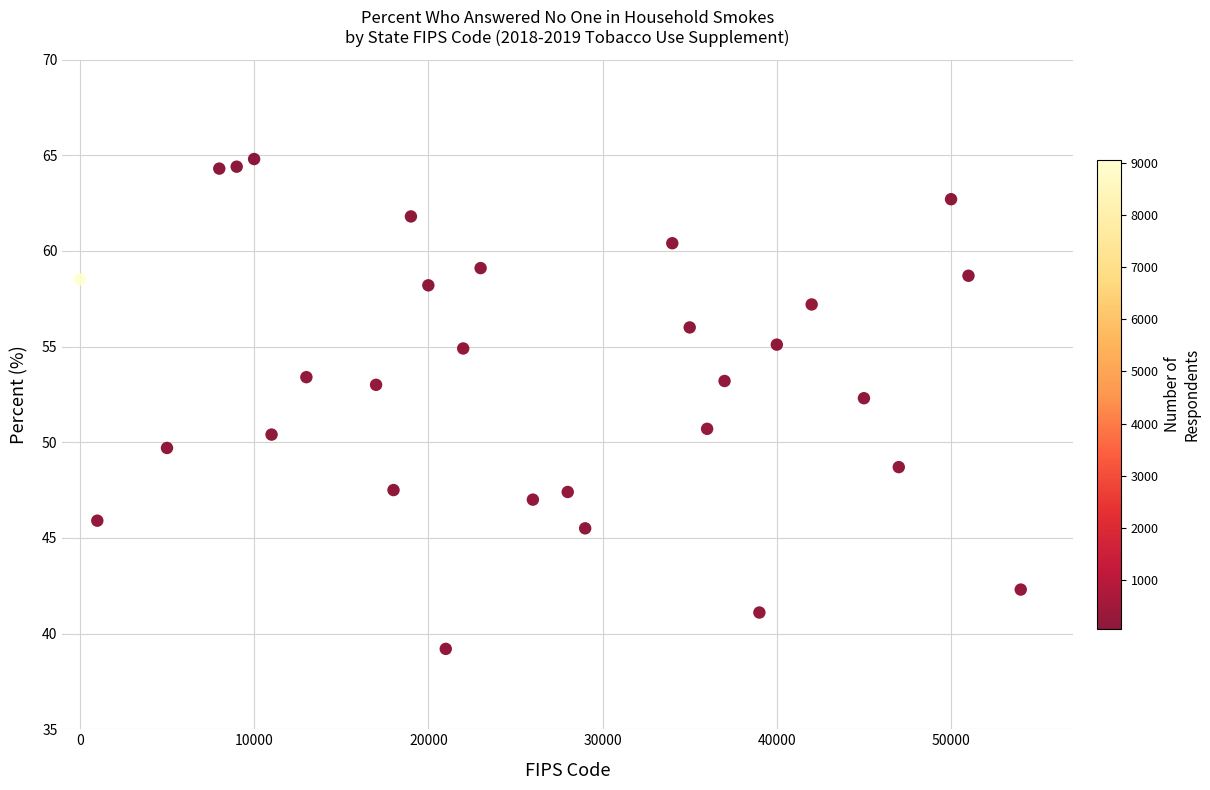

What is the range of X values (max minus min)?

54000.0